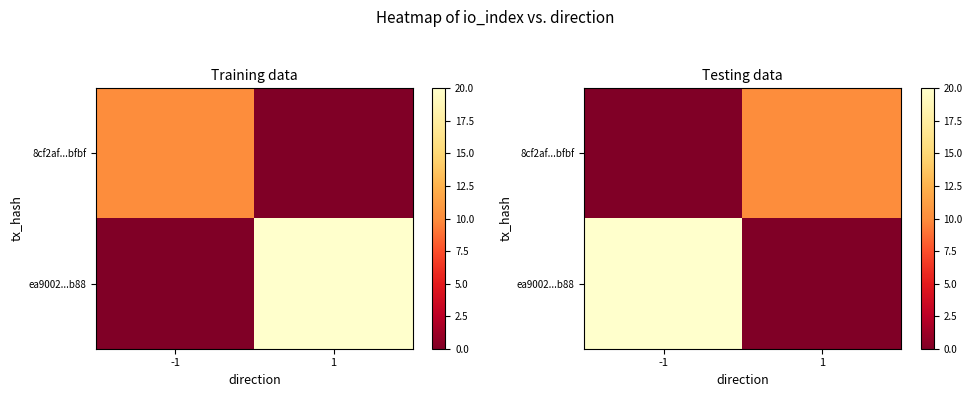

Rank the series by their maximum value, from lowest to highest.

8cf2af...bfbf, ea9002...b88